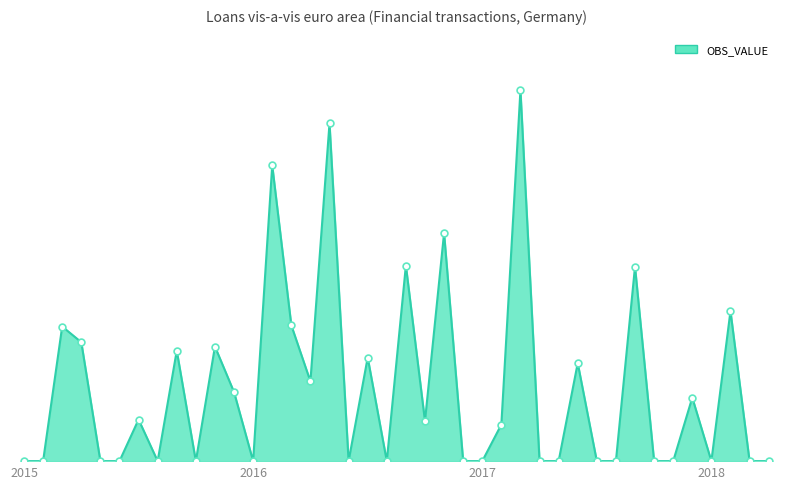

Is this an area chart (filled region under the line)?

Yes